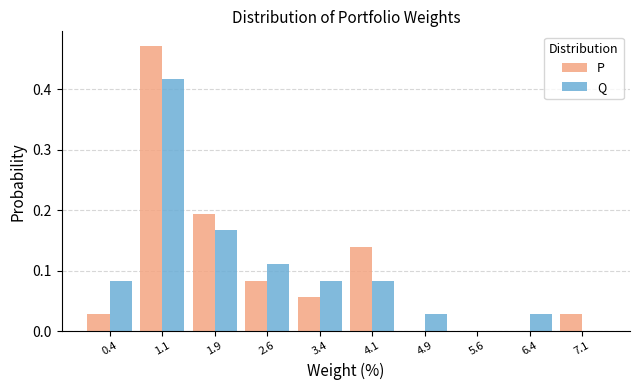

What is the height of the P bar covering 1.50 to 2.25 on the x-axis? Neither the bar edges nor the heights are printed on the chart, so give them approximately, as read against the axes.

0.19